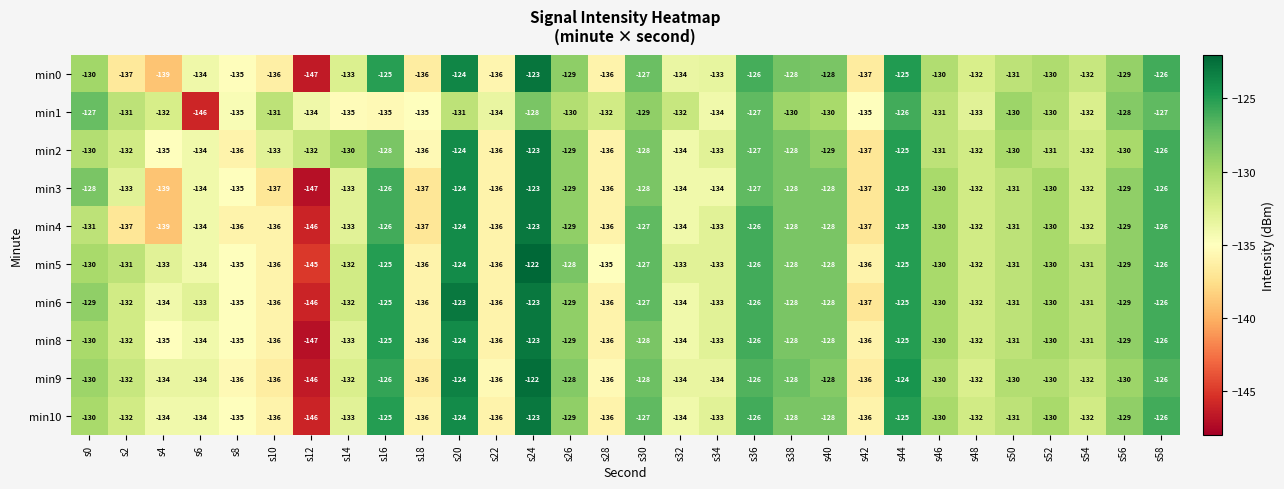

At which category is the sum across all series the highest?

s24